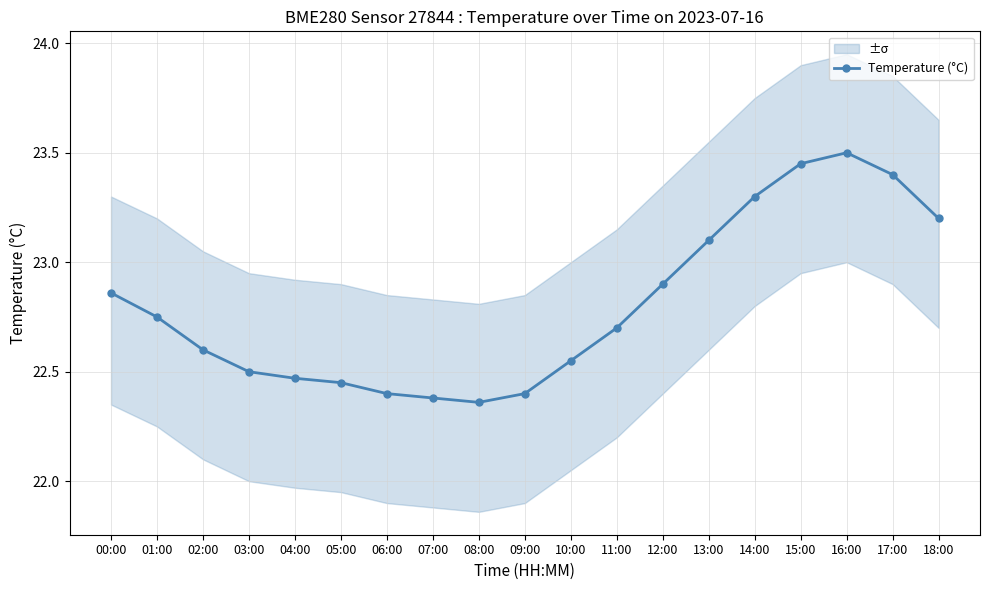

What is the sum of all values?

433.3